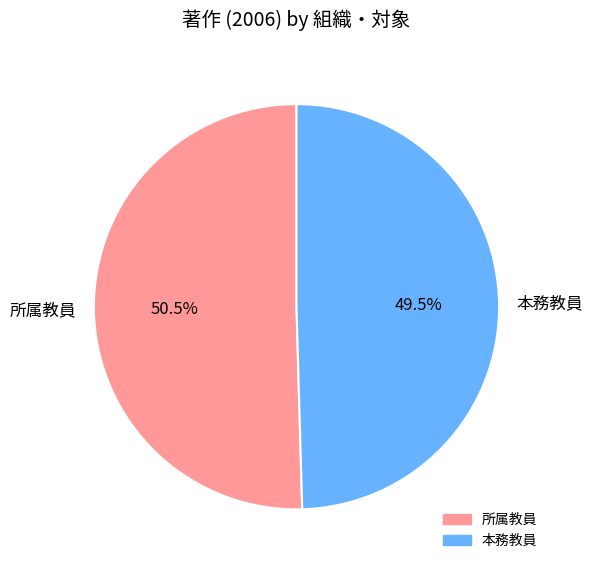

Which has a higher value, 本務教員 or 所属教員?

所属教員